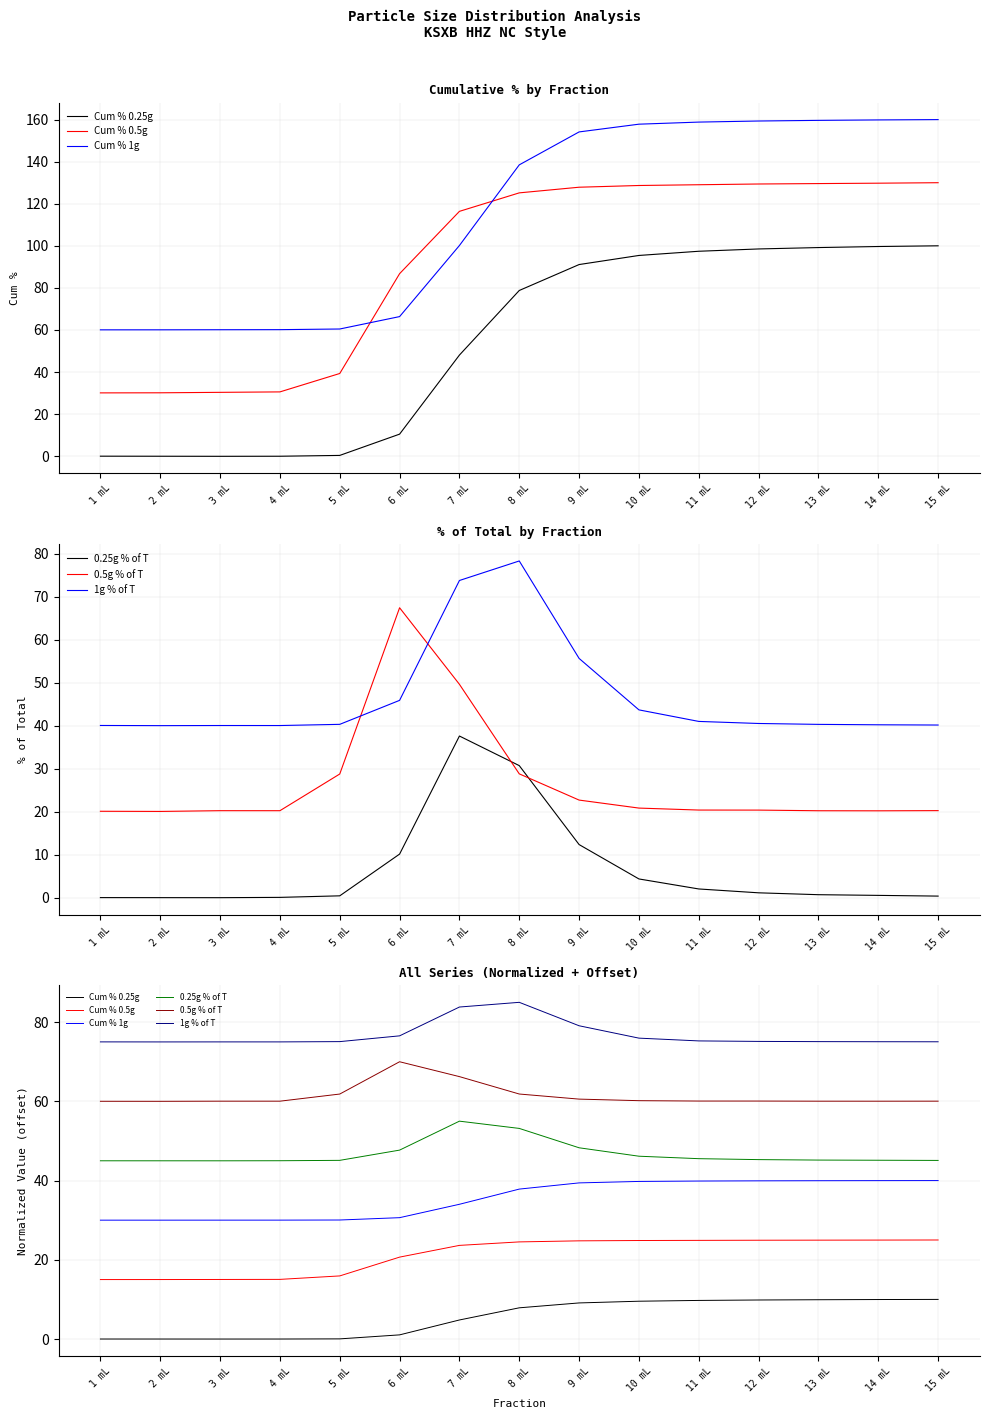

What is the spread (max minus min) of values at 5 mL?

75.0